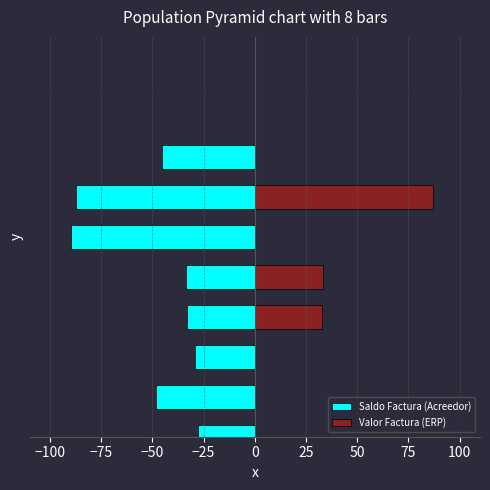

What is the difference between the second highest and minimum values in the Valor Factura (ERP) series?

33.4